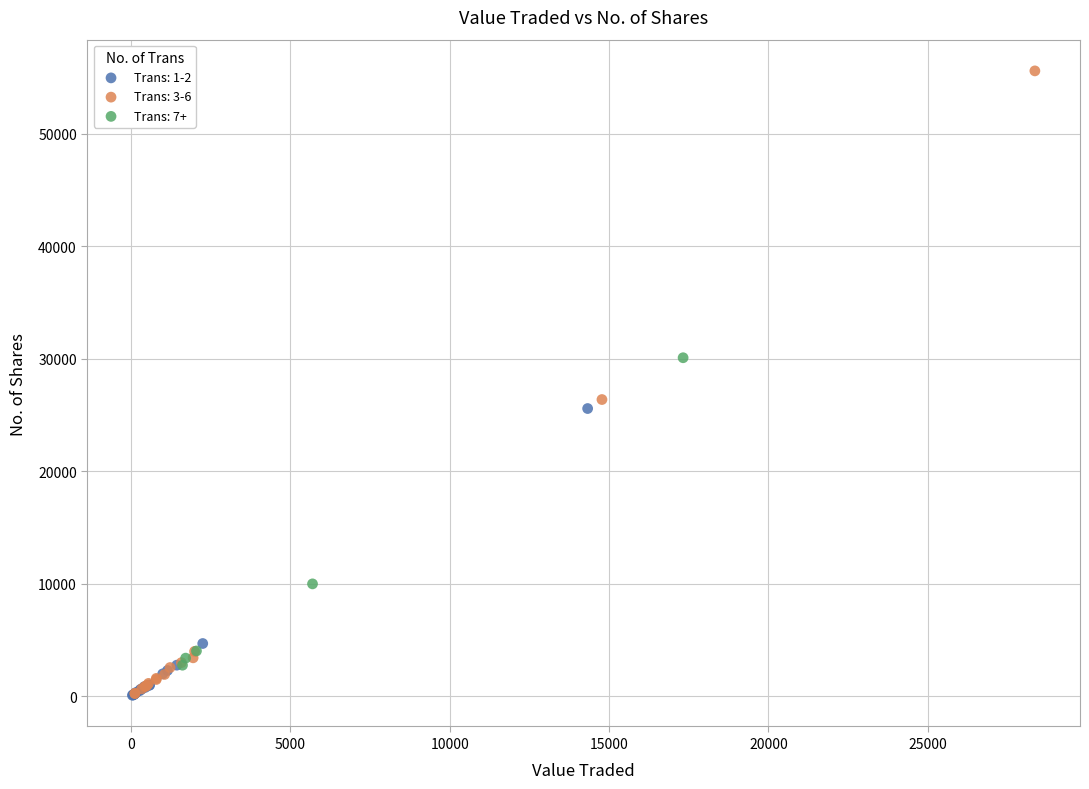

Which series contains the highest Y value?

Trans: 3-6